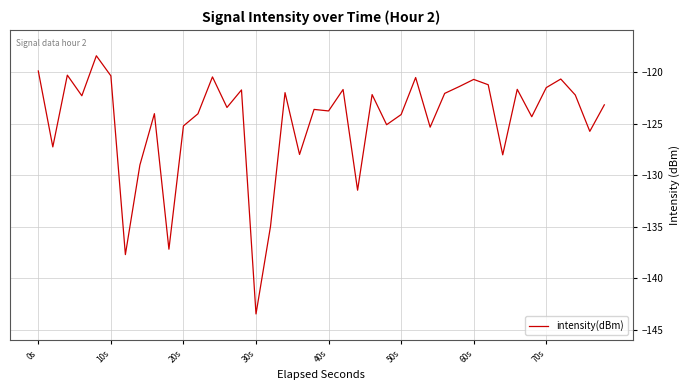

How many lines are shown in the chart?

1